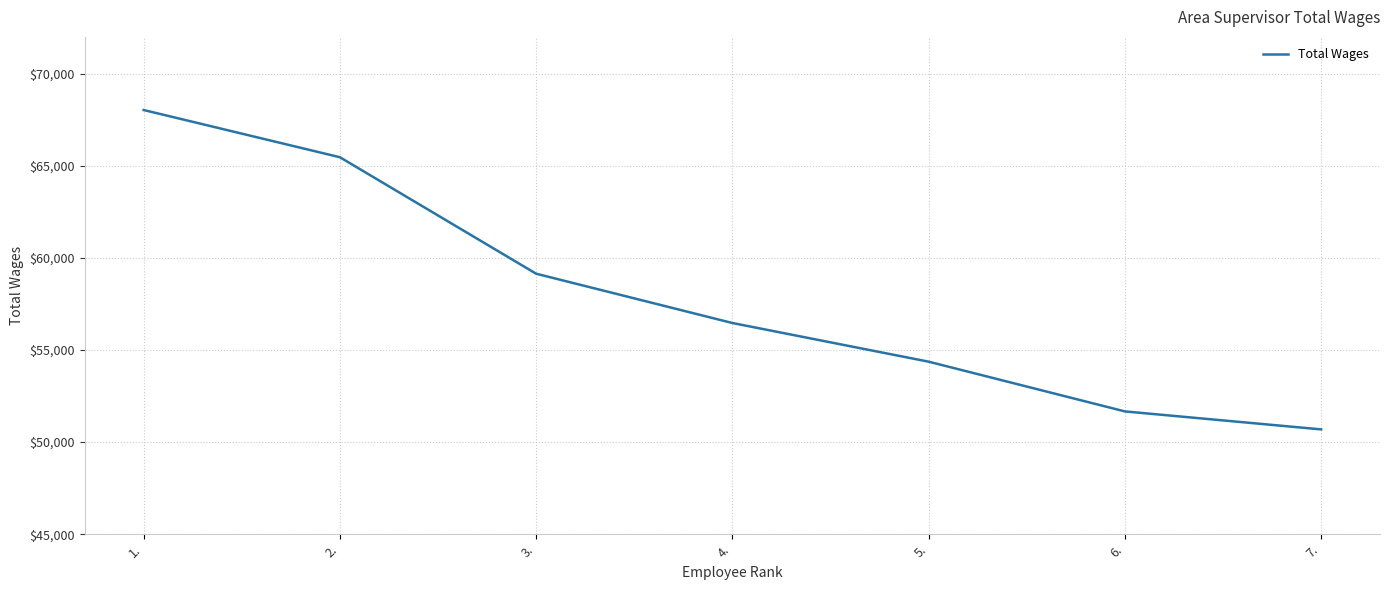

At which label does the data first exceed 56466?

1.